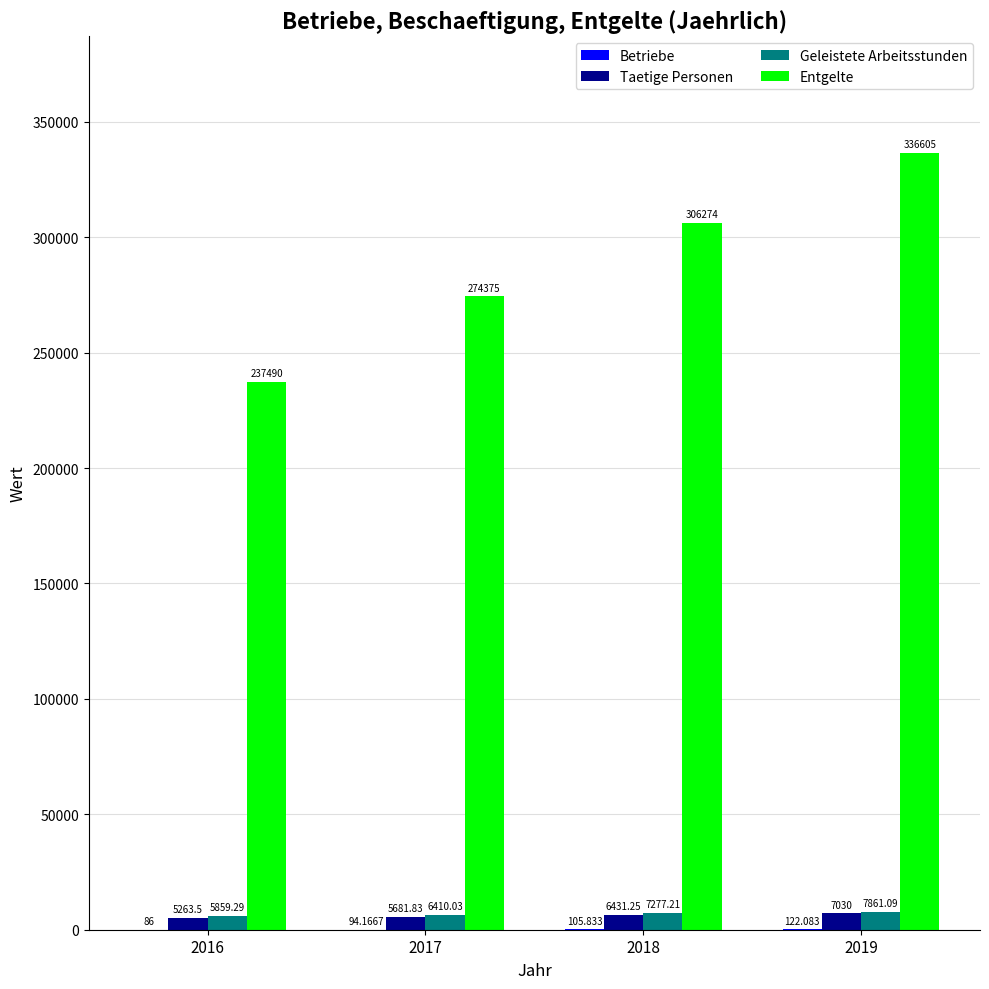

Between 2017 and 2019, which series saw the biggest shift?

Entgelte